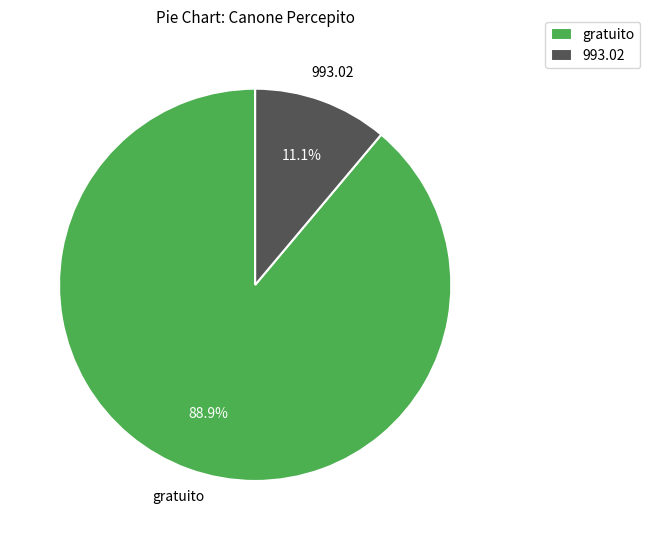

Count the number of slices in the pie.

2